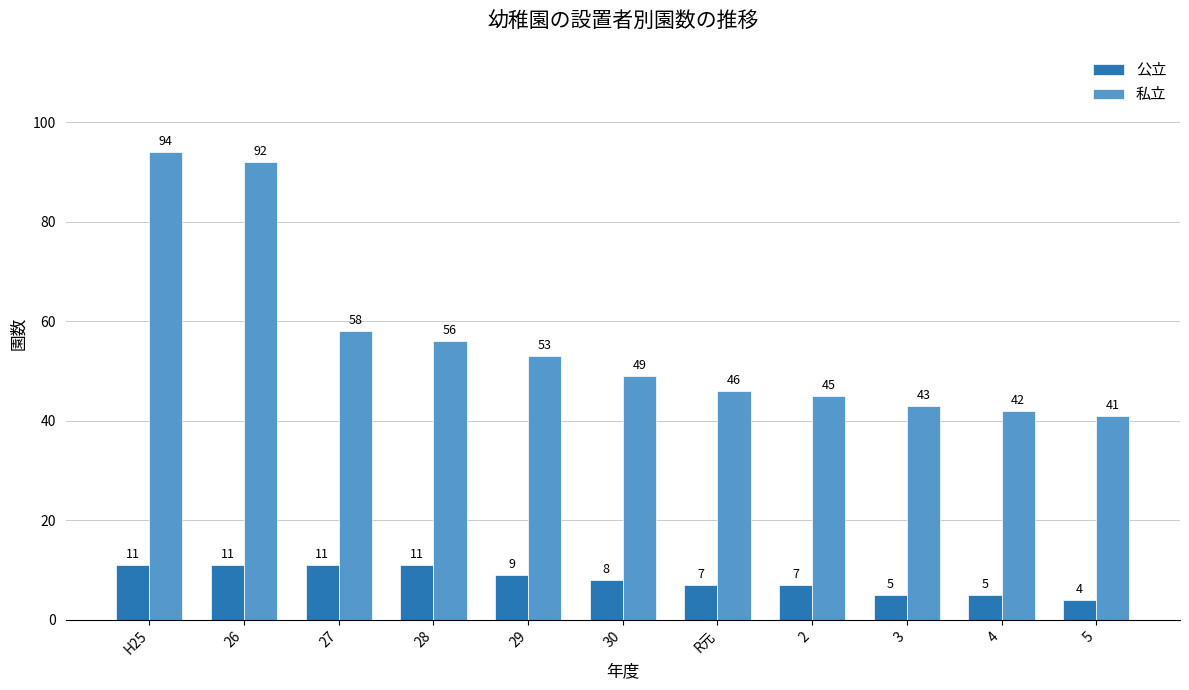

What are all the series names shown in the legend?

公立, 私立